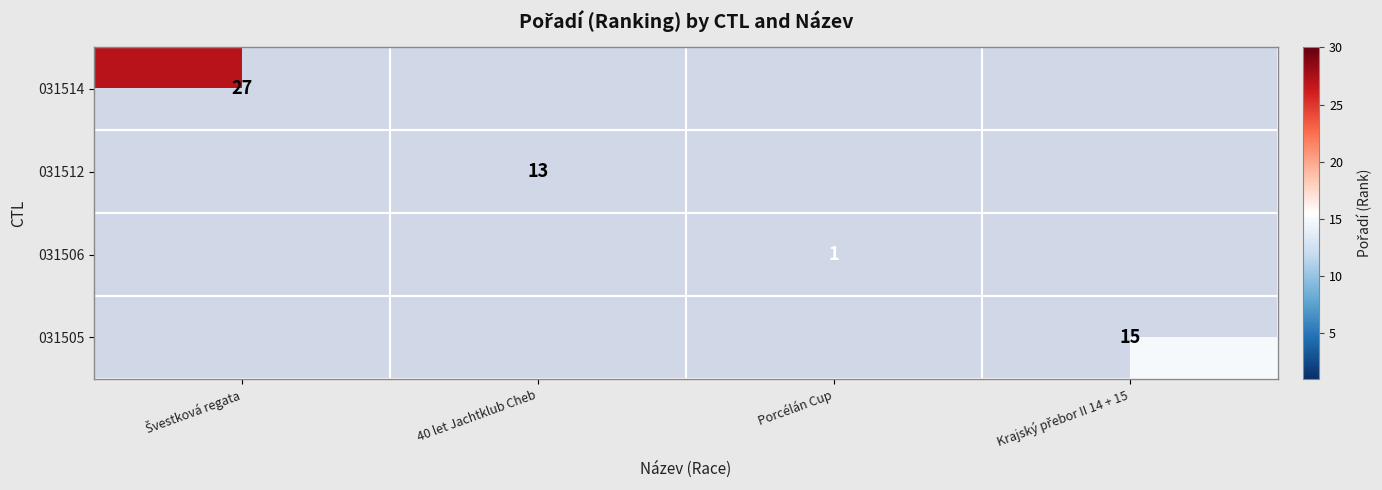

How many series are shown in this chart?

4